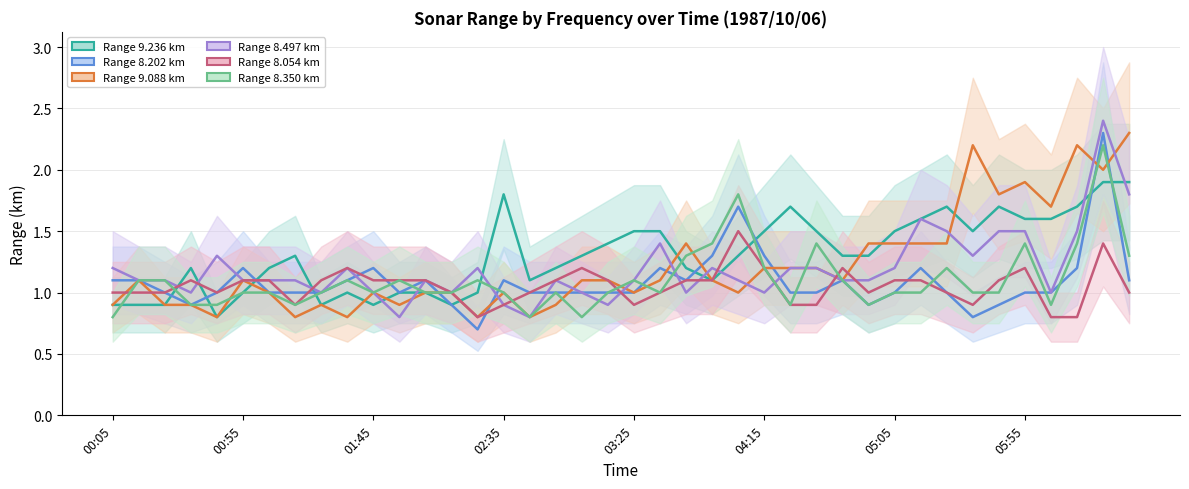

Is it true that 9.088 equals 1.5 at 01:45?

False